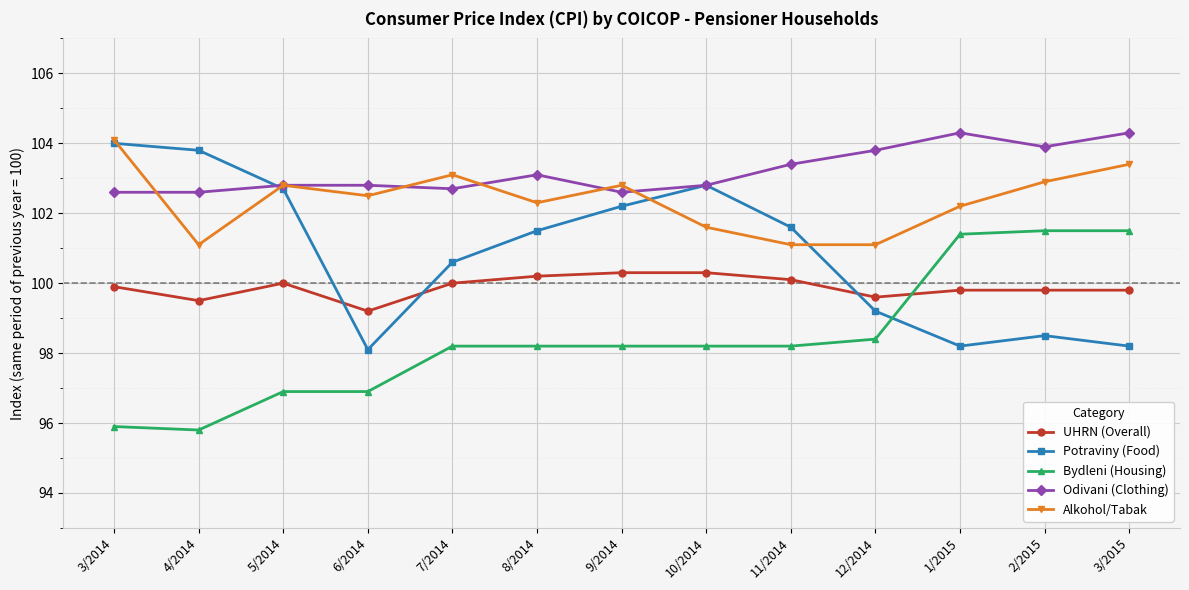

Rank the series by their average value, from lowest to highest.

Bydleni (Housing), UHRN (Overall), Potraviny (Food), Alkohol/Tabak, Odivani (Clothing)